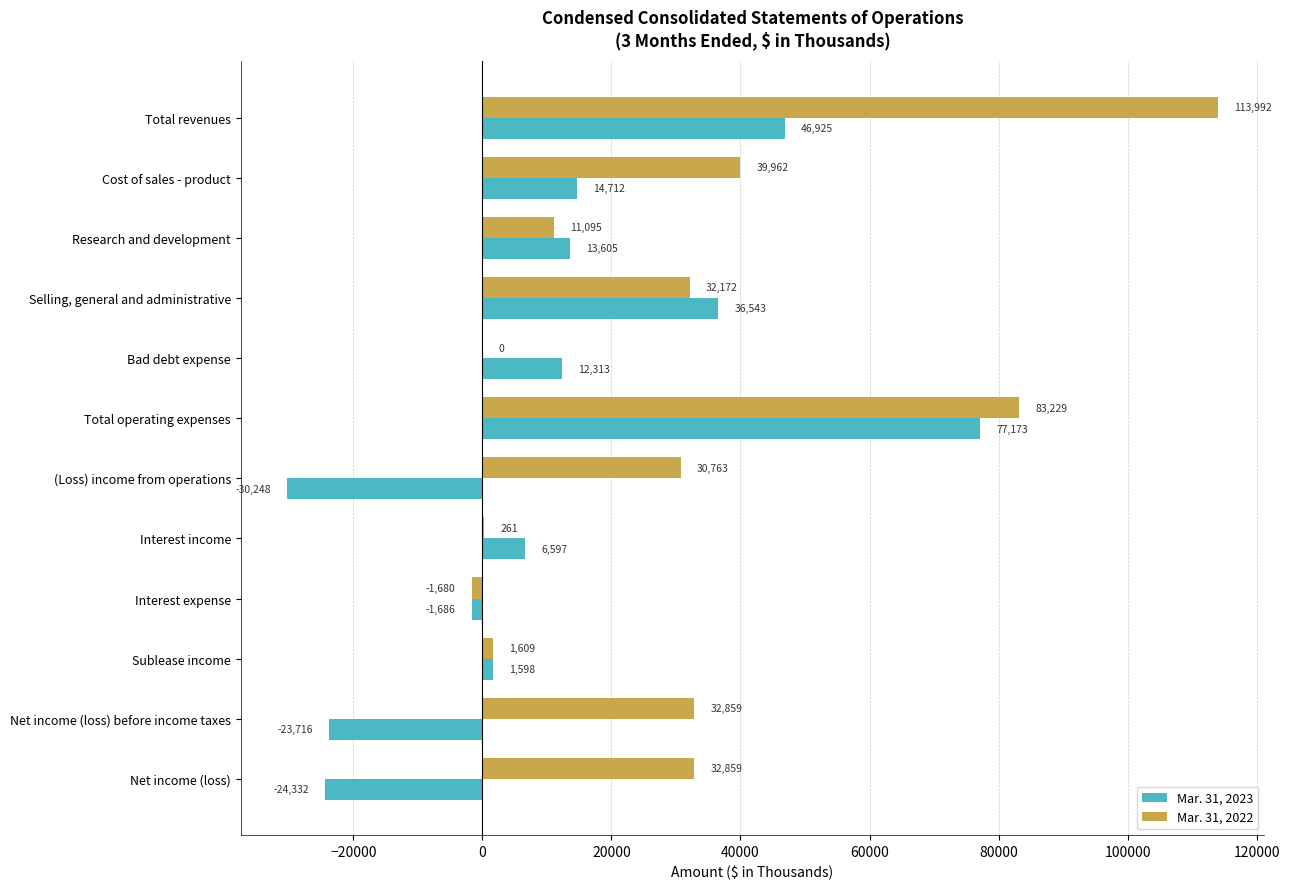

Which category has the highest value across all series?

Total revenues